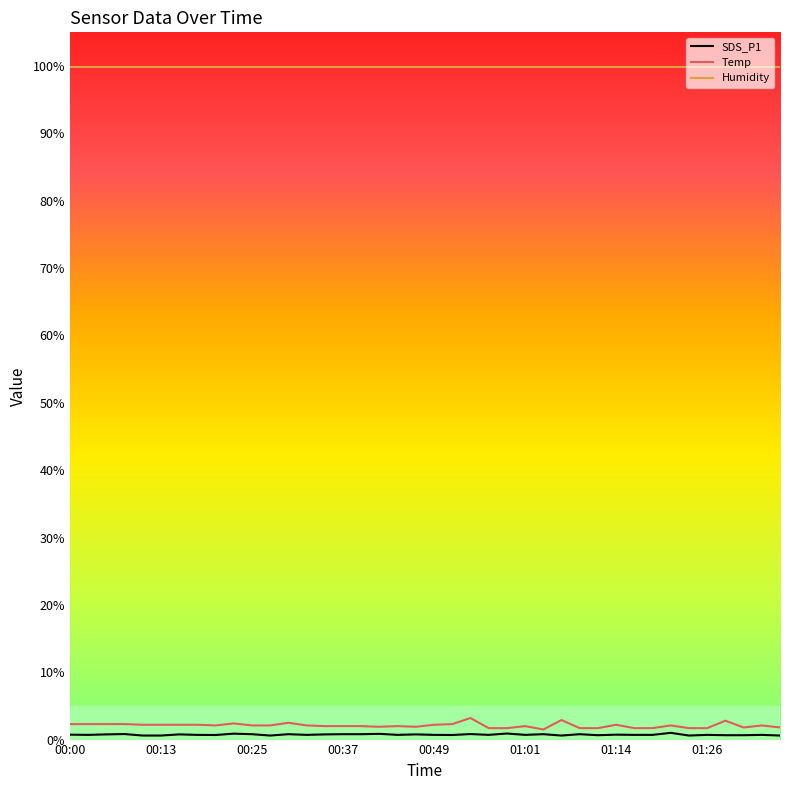

Which series has the largest total across all categories?

Humidity